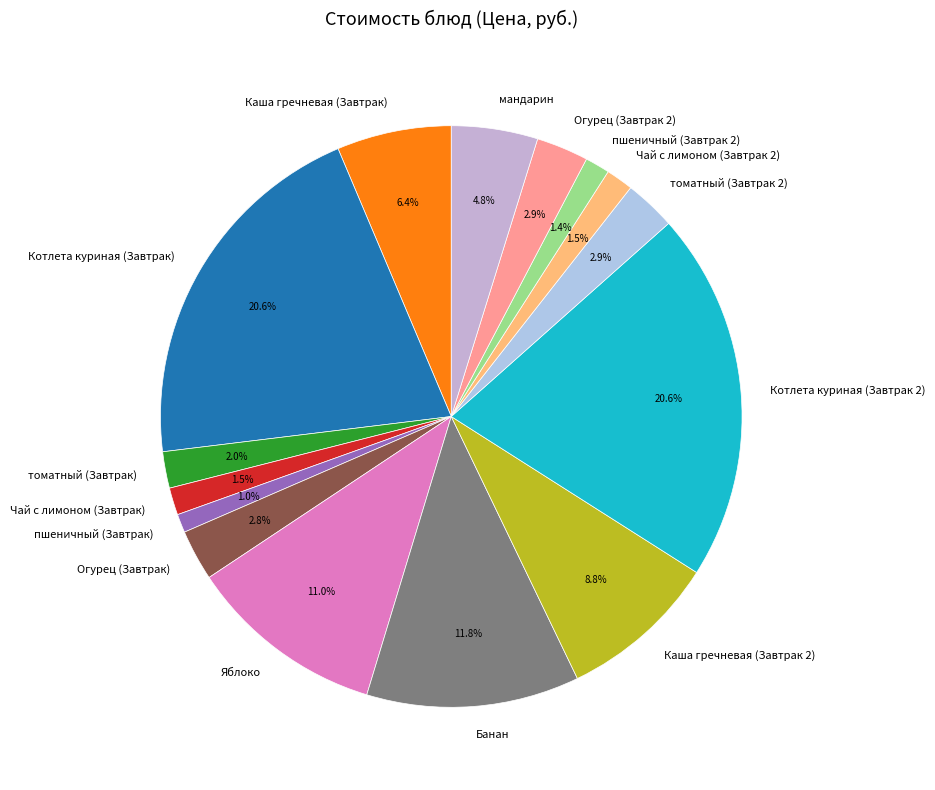

Do Каша гречневая (Завтрак 2) and томатный (Завтрак) together represent more than half of the pie?

No